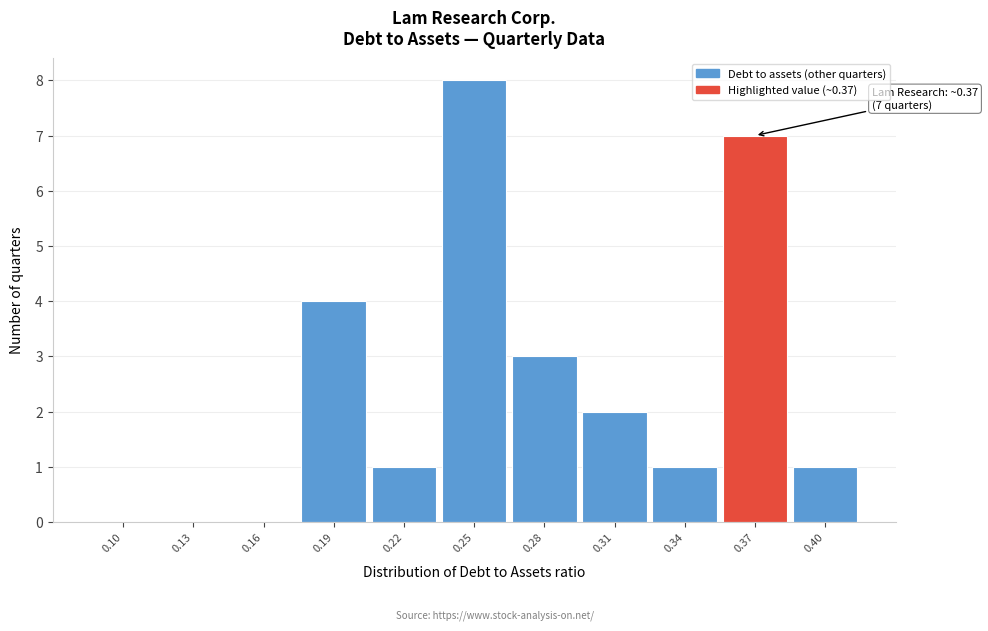

Reading left to right, transcribe all the data shown in this chart.

0.10=0	0.13=0	0.16=0	0.19=4	0.22=1	0.25=8	0.28=3	0.31=2	0.34=1	0.37=7	0.40=1